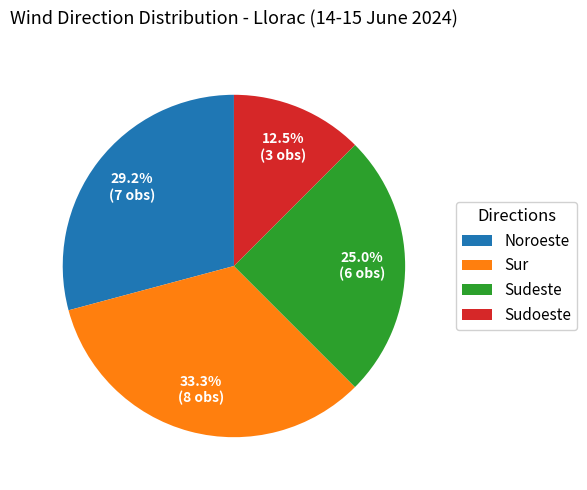

Is there any slice that represents more than half of the pie?

No